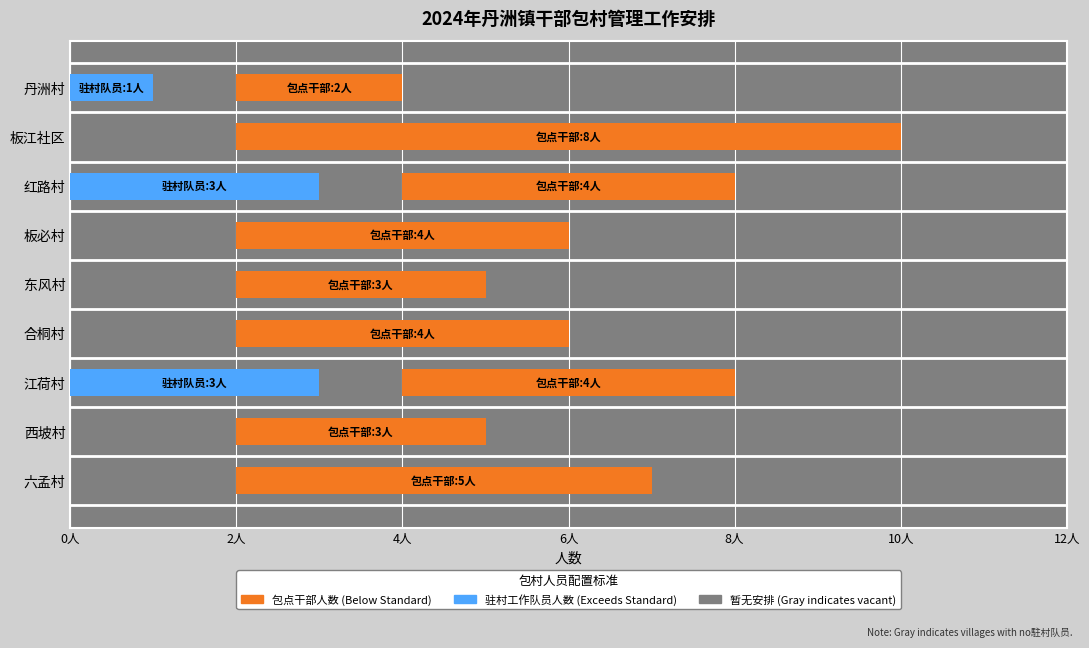

At which category is the sum across all series the highest?

板江社区